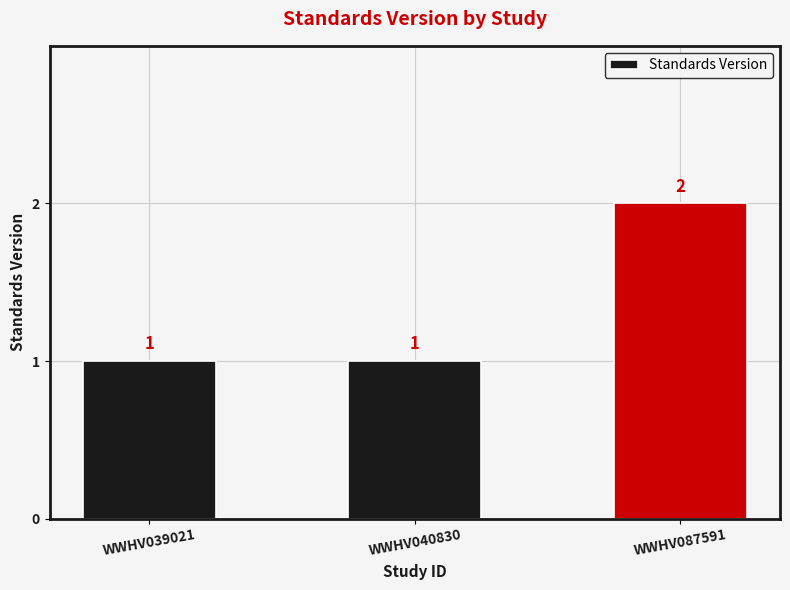

How many values are between 1 and 2?

3